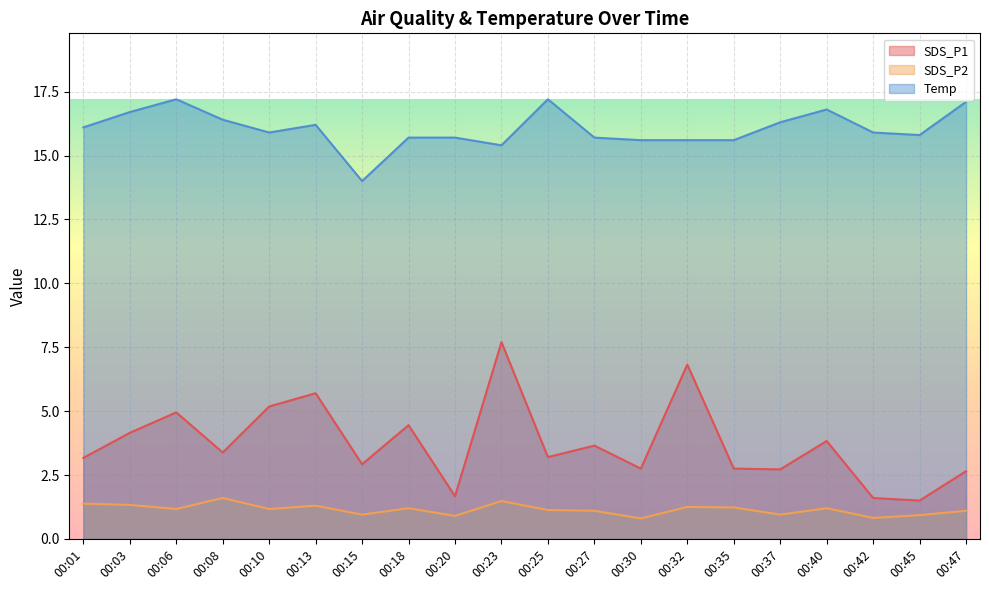

At how many categories does at least one series exceed 7?

20